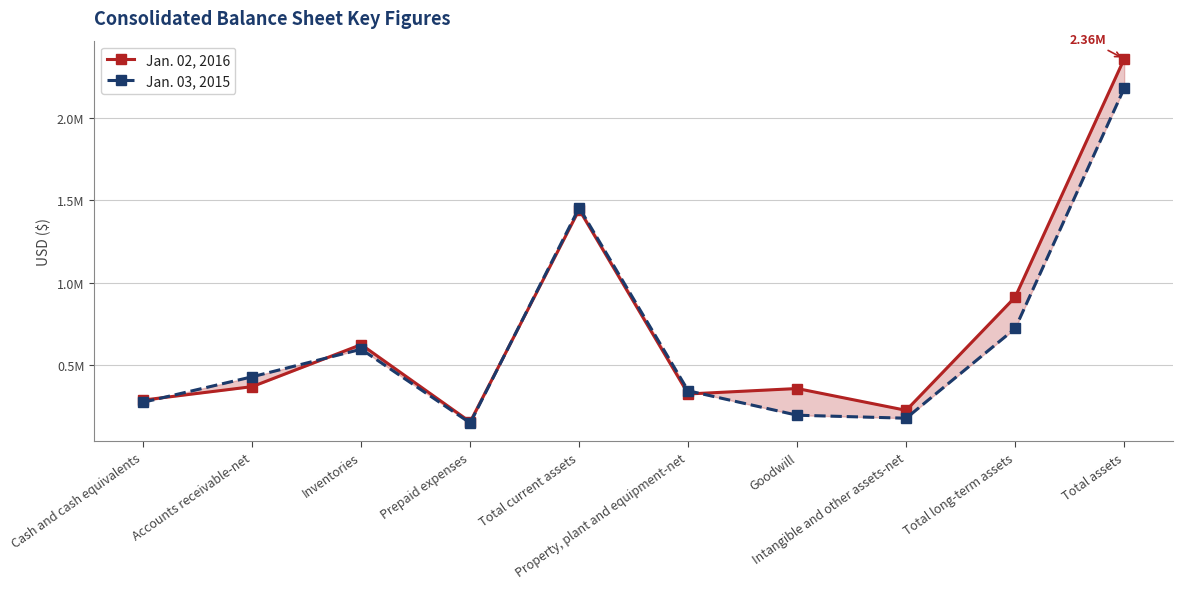

True or false: Jan. 02, 2016 has more than 2 interior local peaks.

True